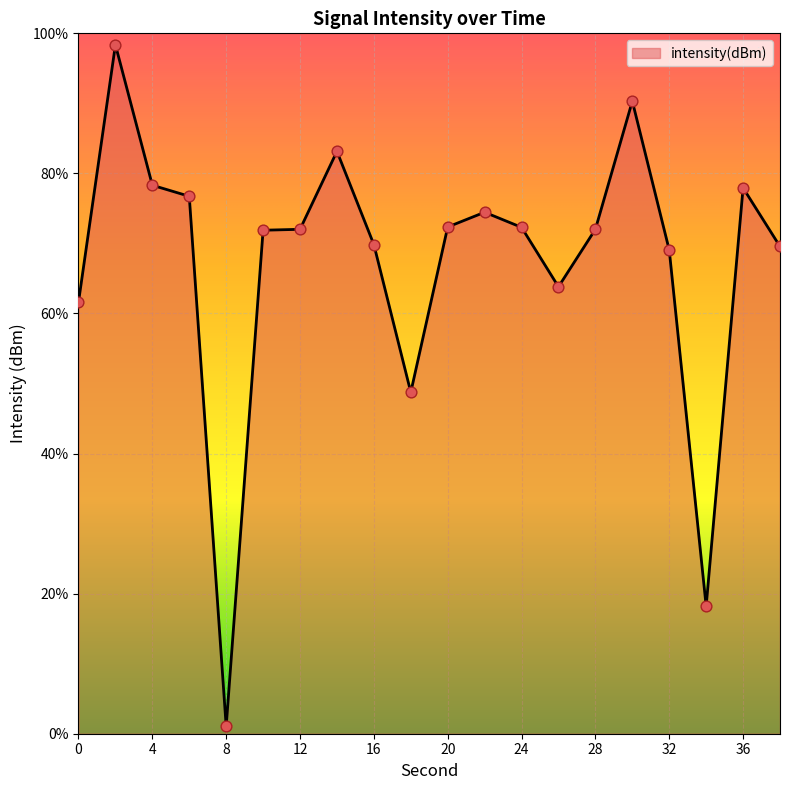

What is the greatest value displayed?

98.4